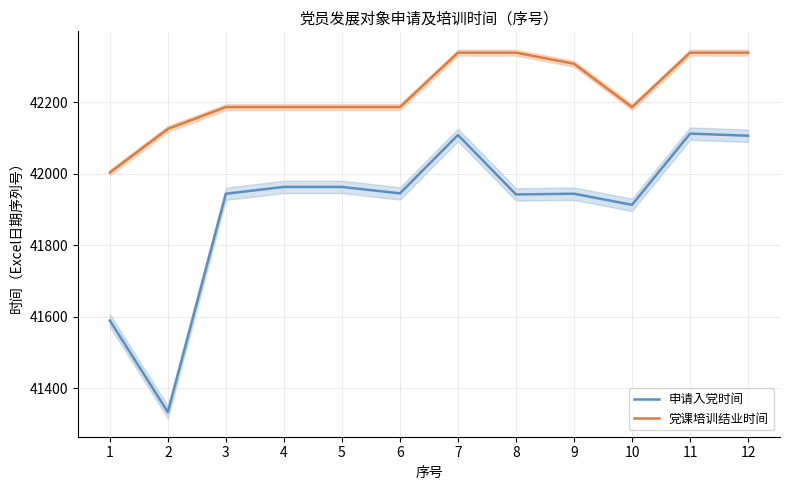

What is the total value across all series at 8?

84280